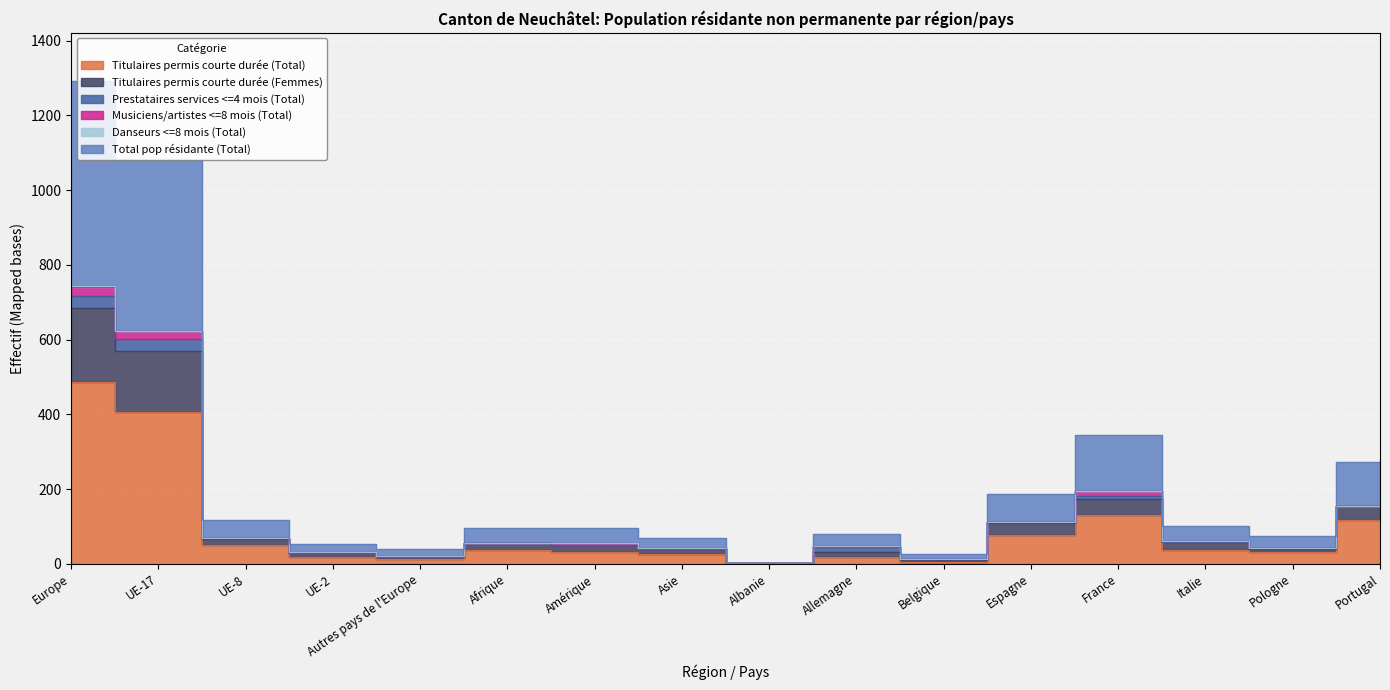

Is the value of Titulaires permis courte durée (Femmes) at Italie greater than the value of Total pop résidante (Total) at Espagne?

No